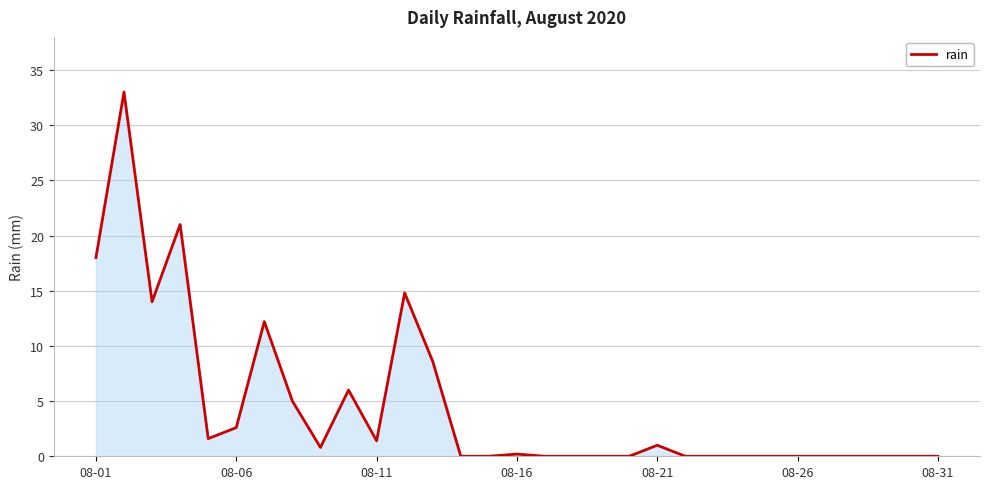

What is the maximum value shown in the chart?

33.0